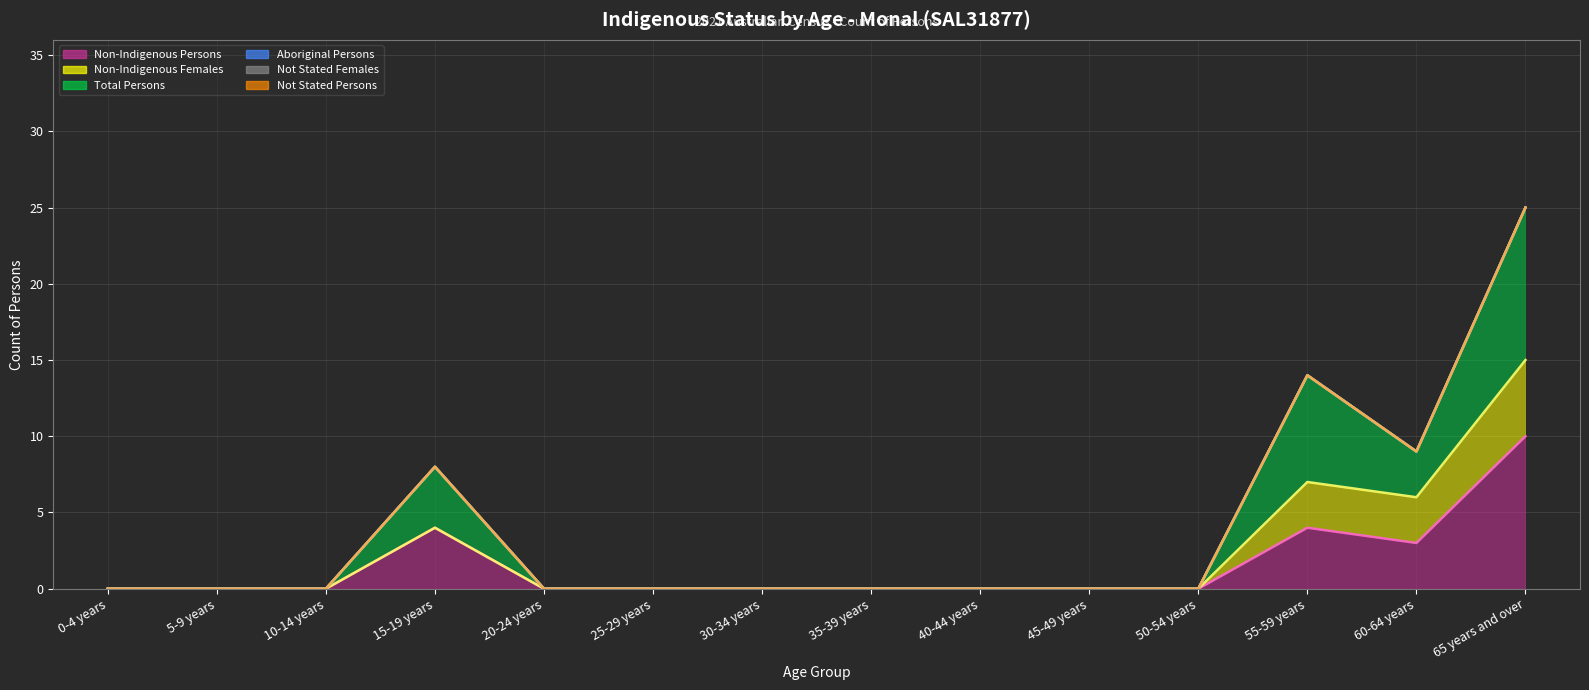

Rank the categories by Non-Indigenous Females (line) value from lowest to highest.

0-4 years, 5-9 years, 10-14 years, 20-24 years, 25-29 years, 30-34 years, 35-39 years, 40-44 years, 45-49 years, 50-54 years, 15-19 years, 60-64 years, 55-59 years, 65 years and over